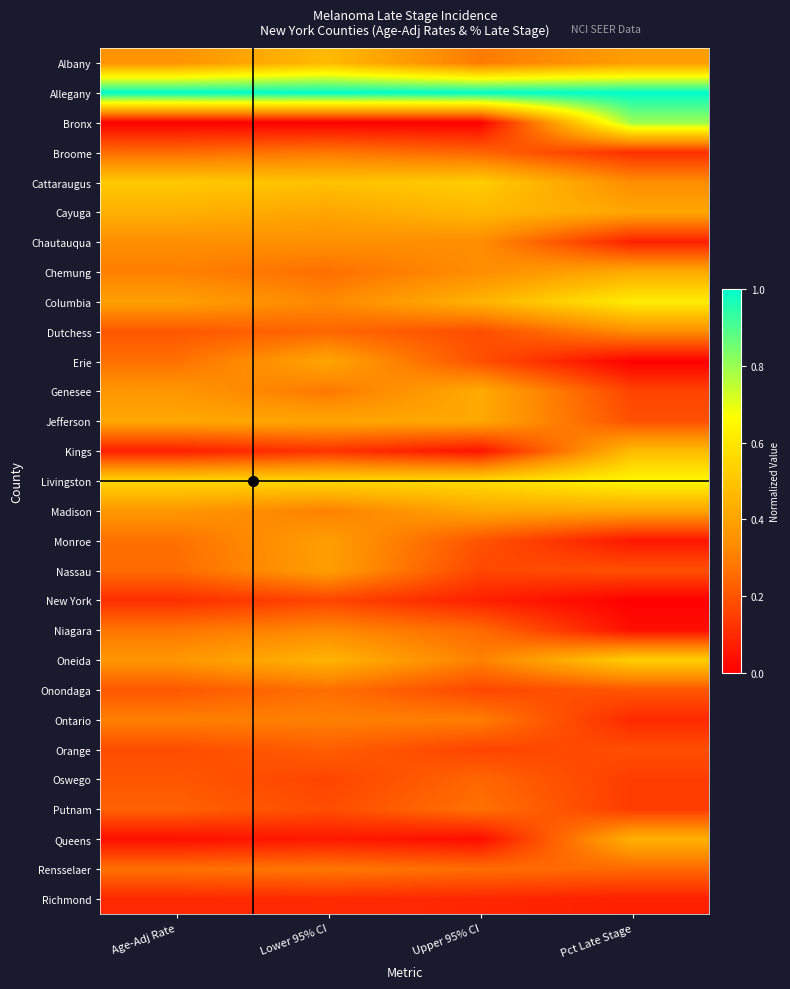

What is the spread (max minus min) of values at Age-Adj Rate?

1.0